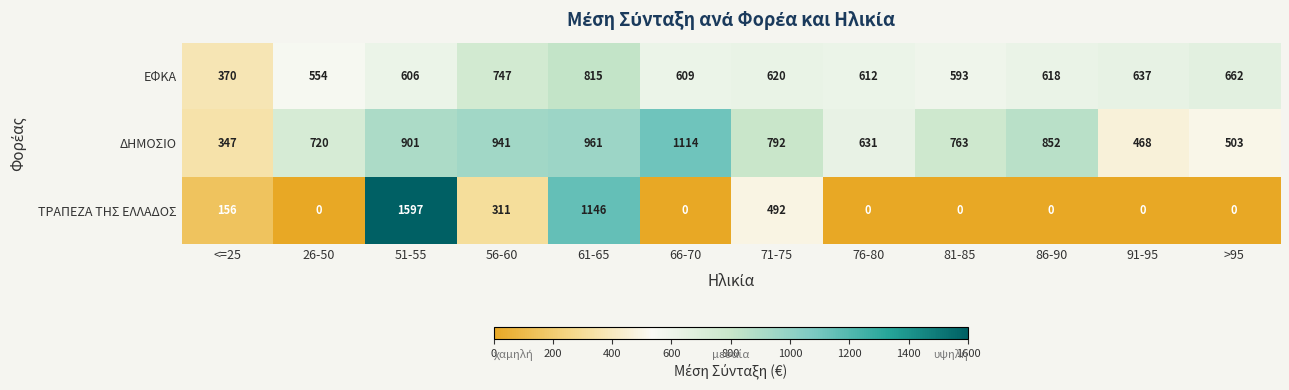

What is the difference between the highest and lowest values at 86-90?

852